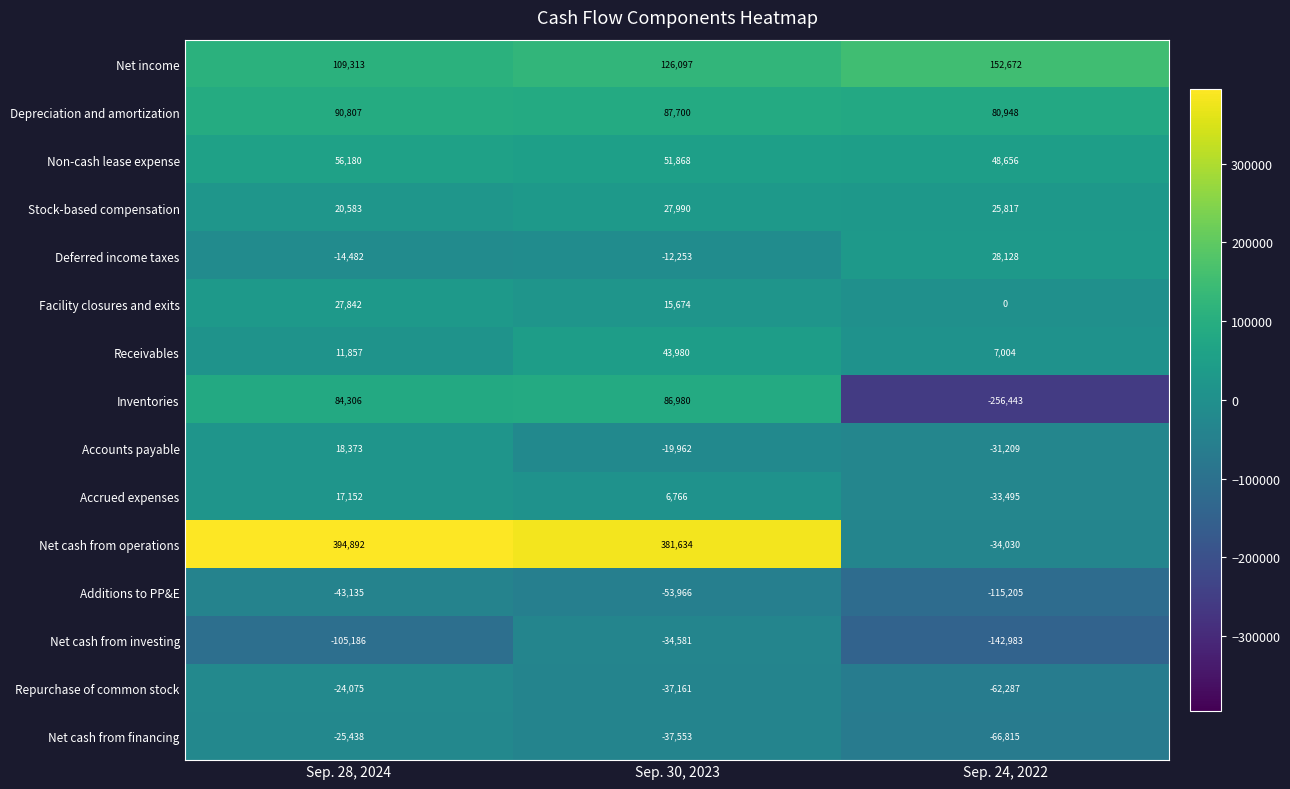

True or false: Net cash from financing has a value of -37553 at Sep. 30, 2023.

True